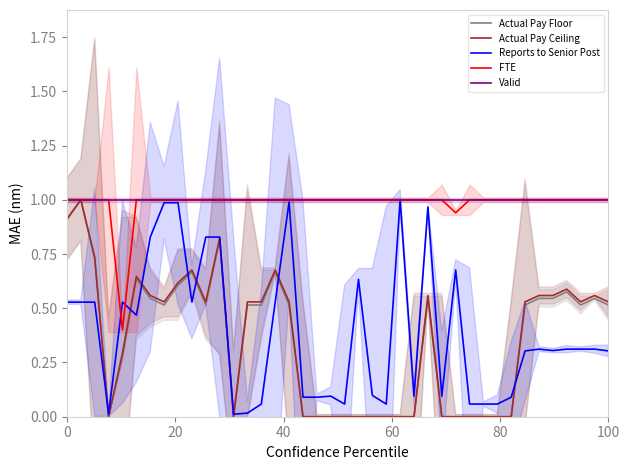

Which series has the largest total across all categories?

Valid